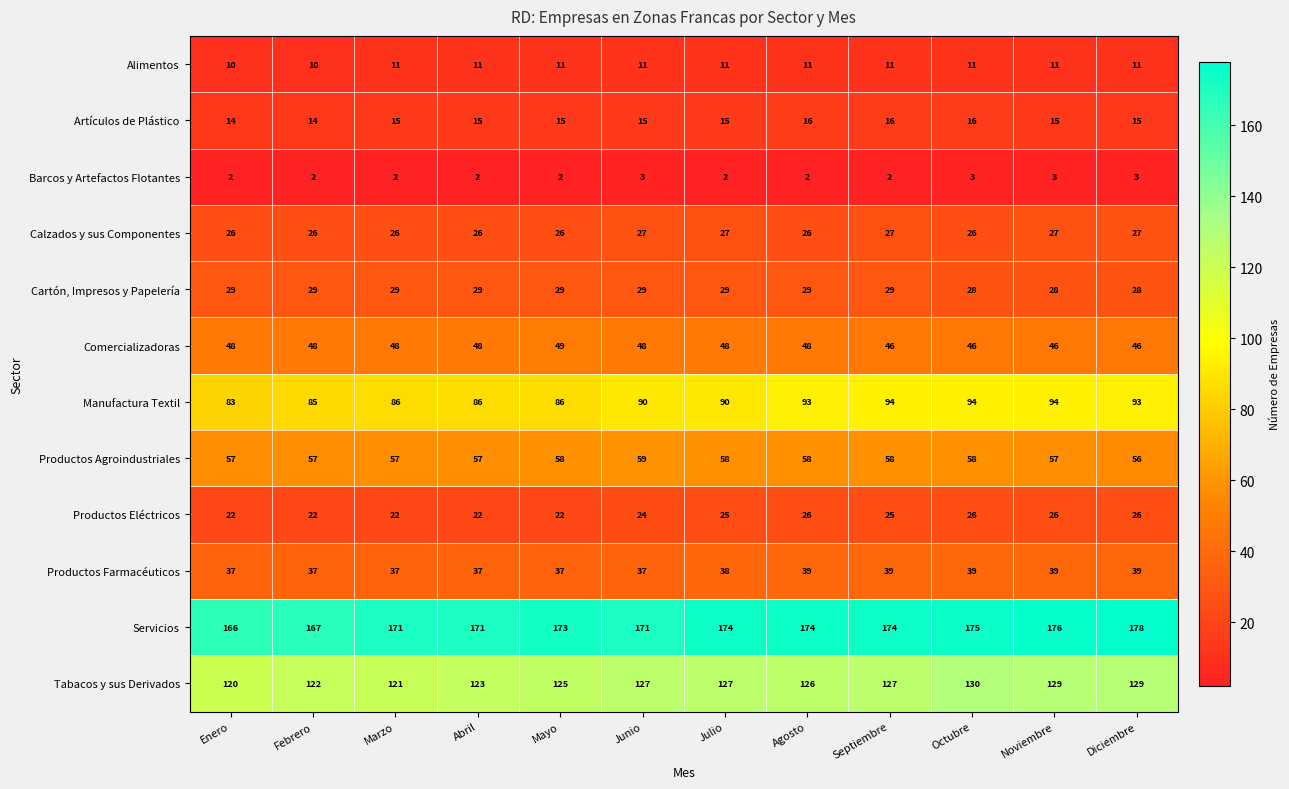

What is the sum of all Productos Eléctricos values?

288